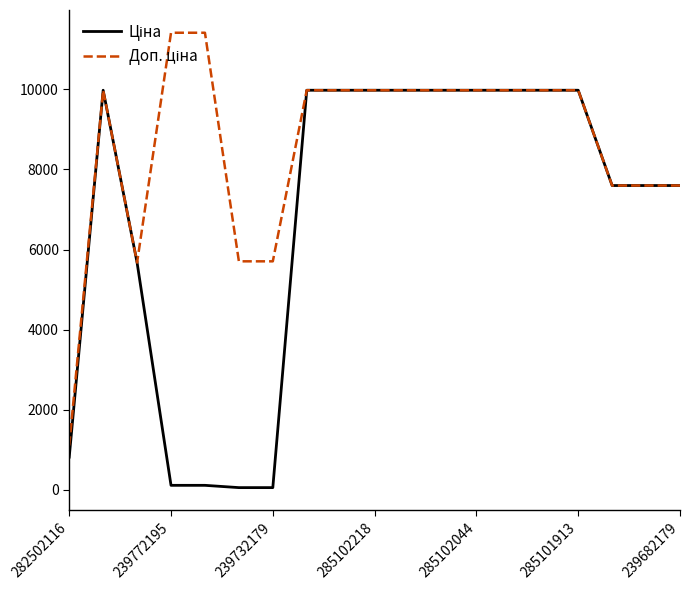

What is the maximum value shown in the chart?

11410.0